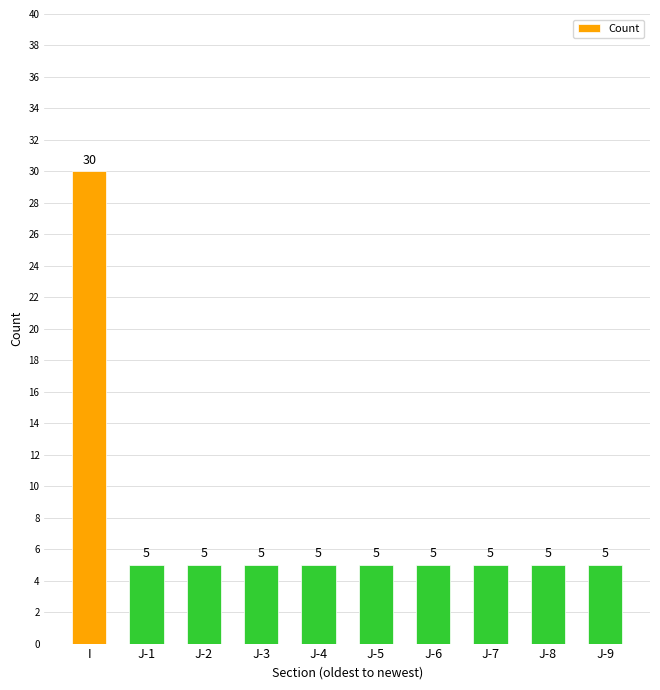

The chart shows a value of 3 at J-8. True or false?

False